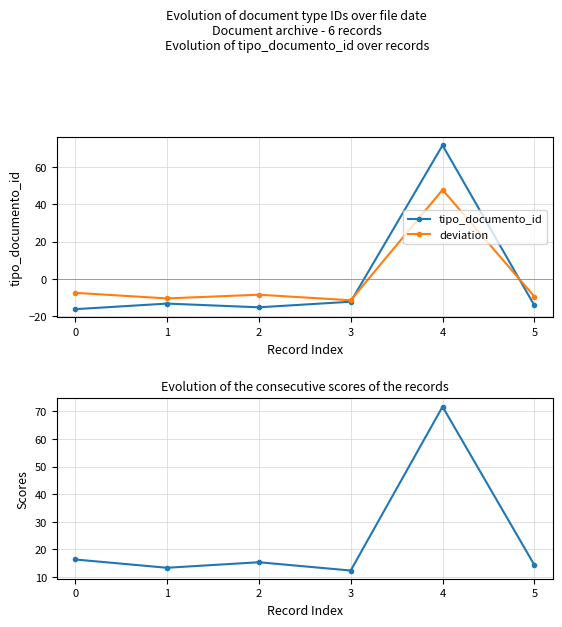

How many interior local valleys does the abs deviation series have?

2